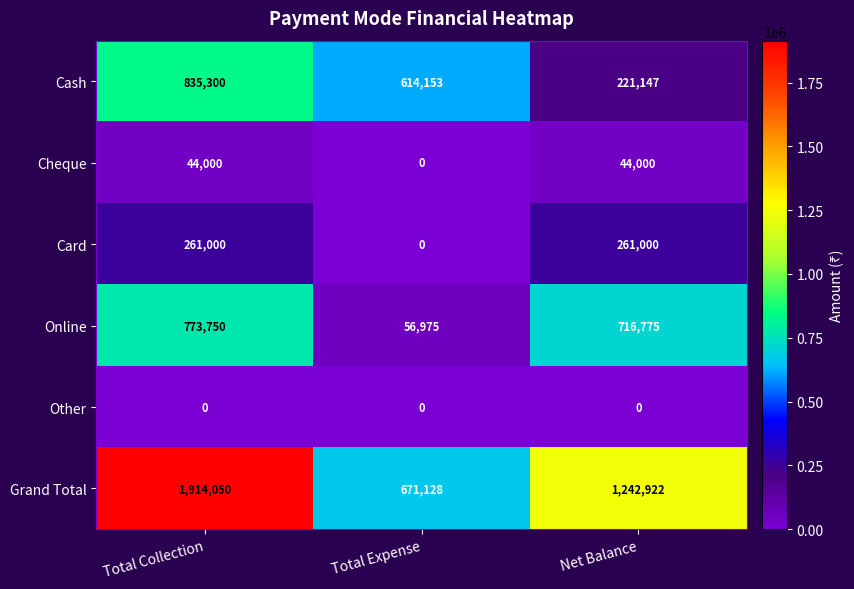

List the series in order of their peak value, lowest first.

Other, Cheque, Card, Online, Cash, Grand Total